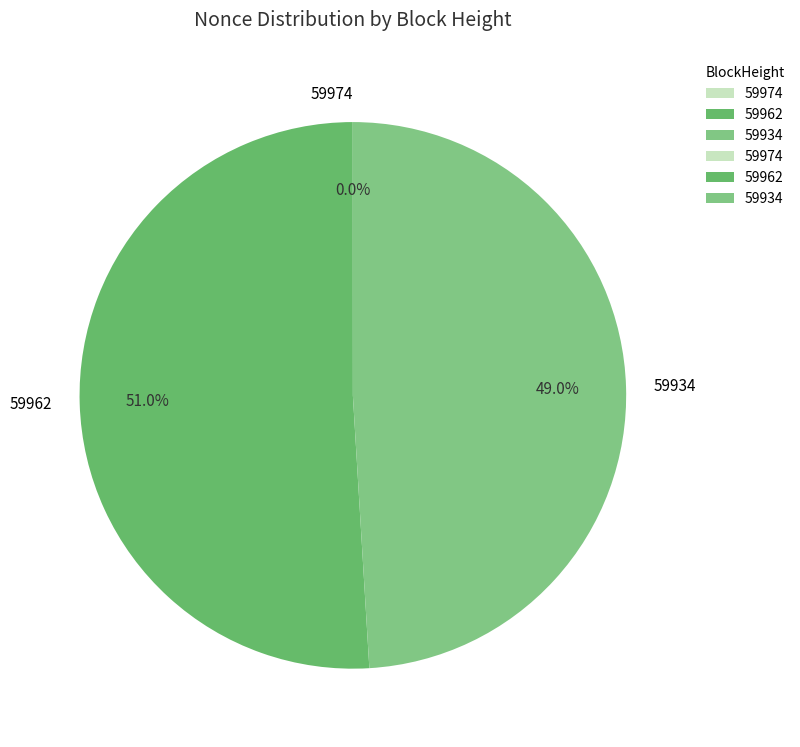

Combined, what portion of the pie is 59962 and 59934?

100.0%